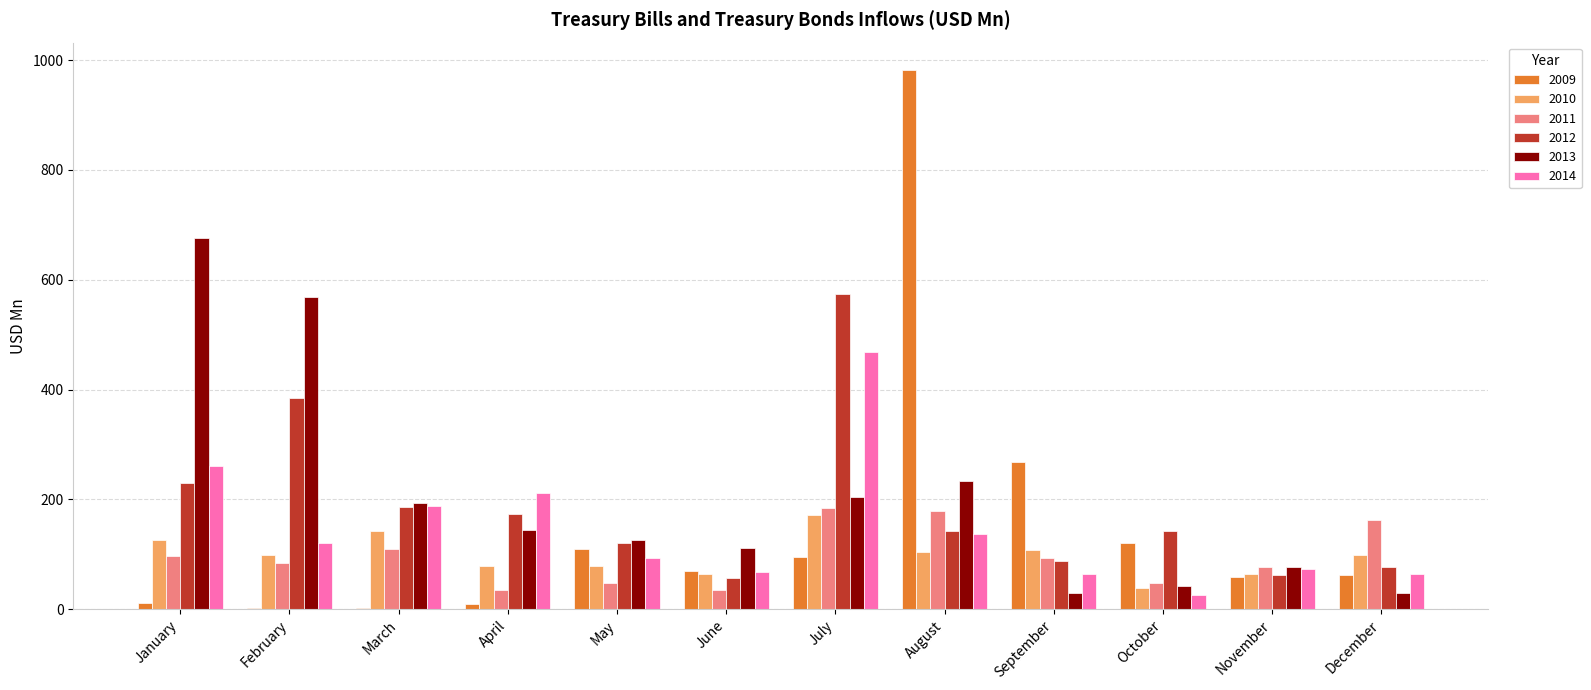

Read the 2014 value at August.

137.2